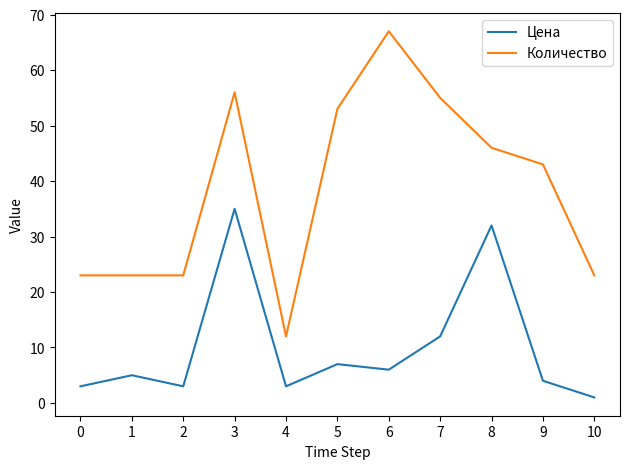

What is the highest value of the Количество series?

67